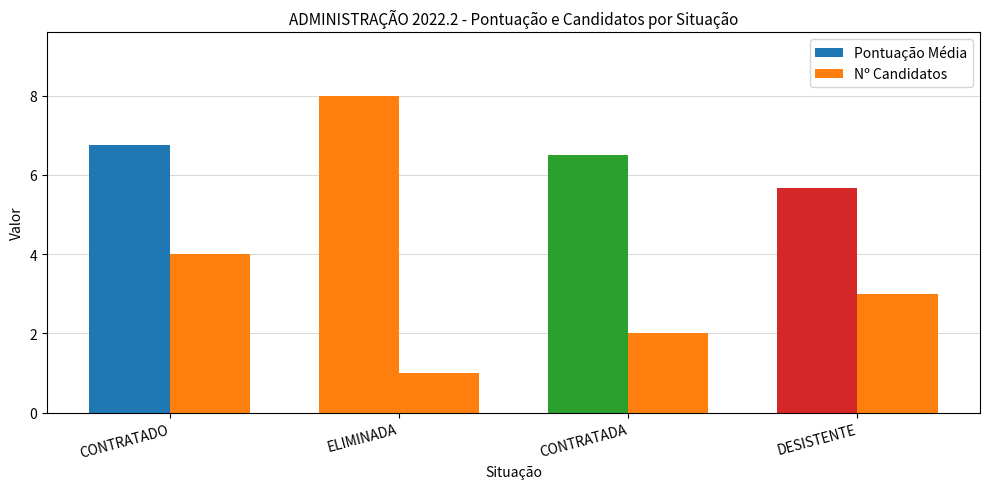

What is the average value of the Nº Candidatos series?

2.5